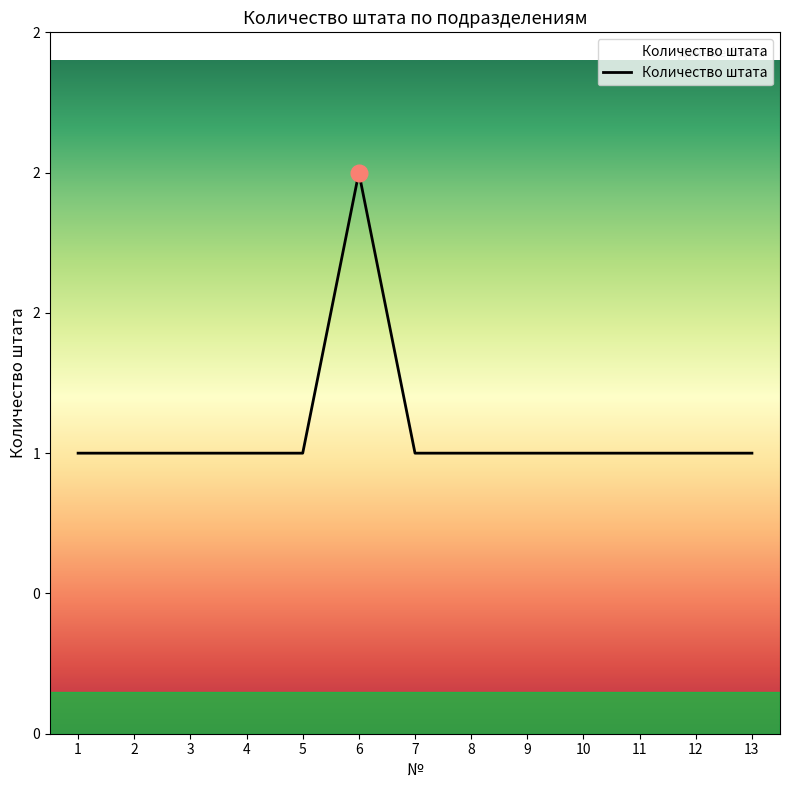

Reading left to right, list all the values displayed in this chart.

1=1	2=1	3=1	4=1	5=1	6=2	7=1	8=1	9=1	10=1	11=1	12=1	13=1